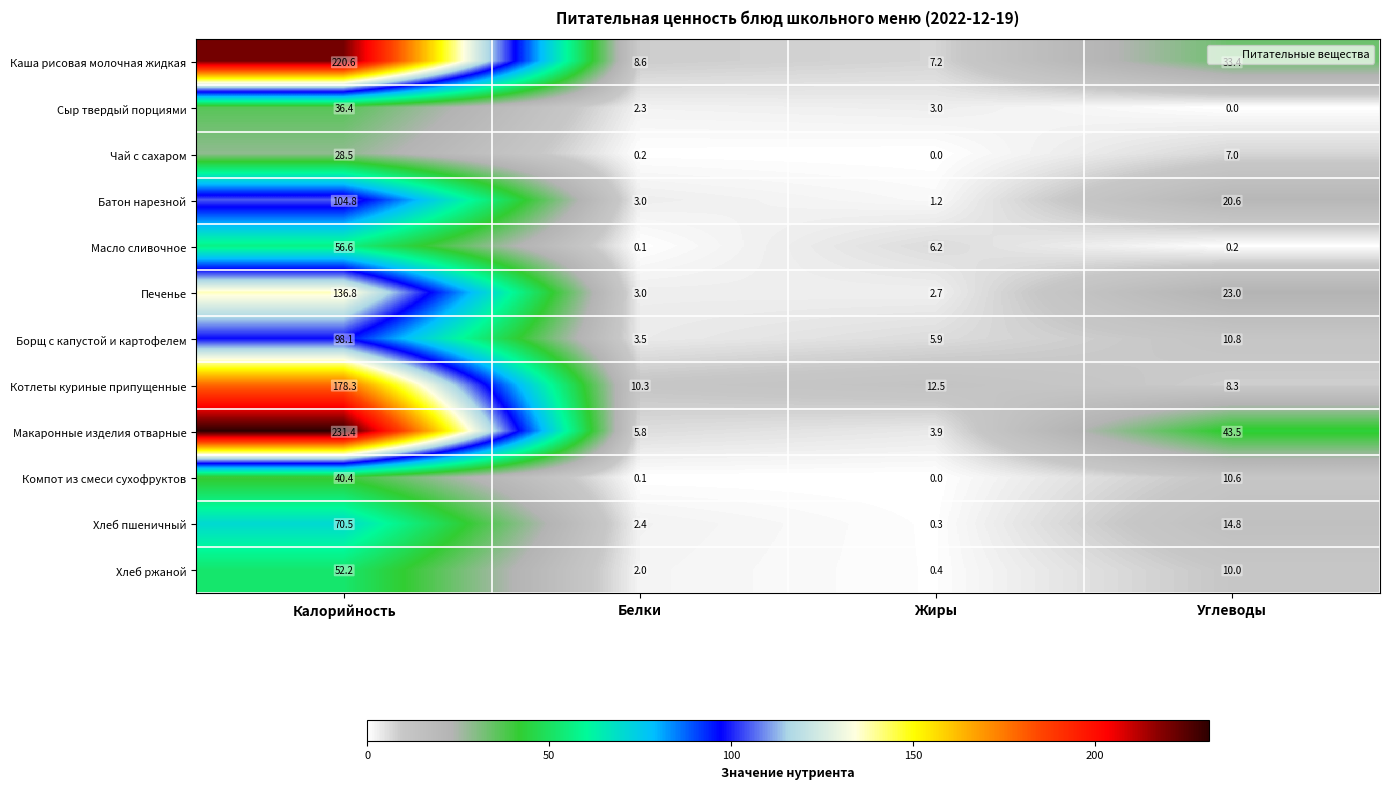

Read the Макаронные изделия отварные value at Жиры.

3.9